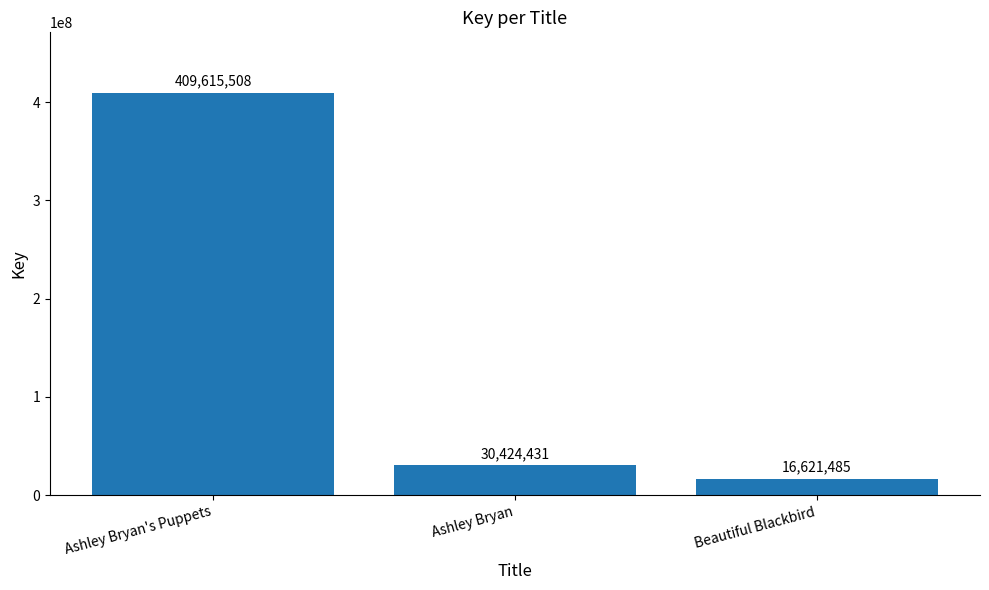

Which category has the highest value across all series?

Ashley Bryan's Puppets